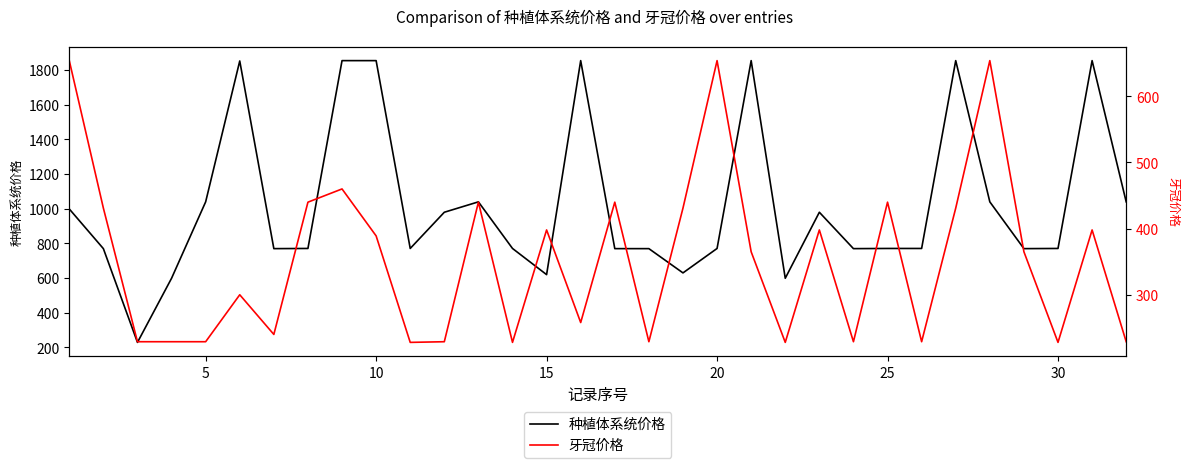

The value of 种植体系统价格 at 20 is 771. True or false?

True